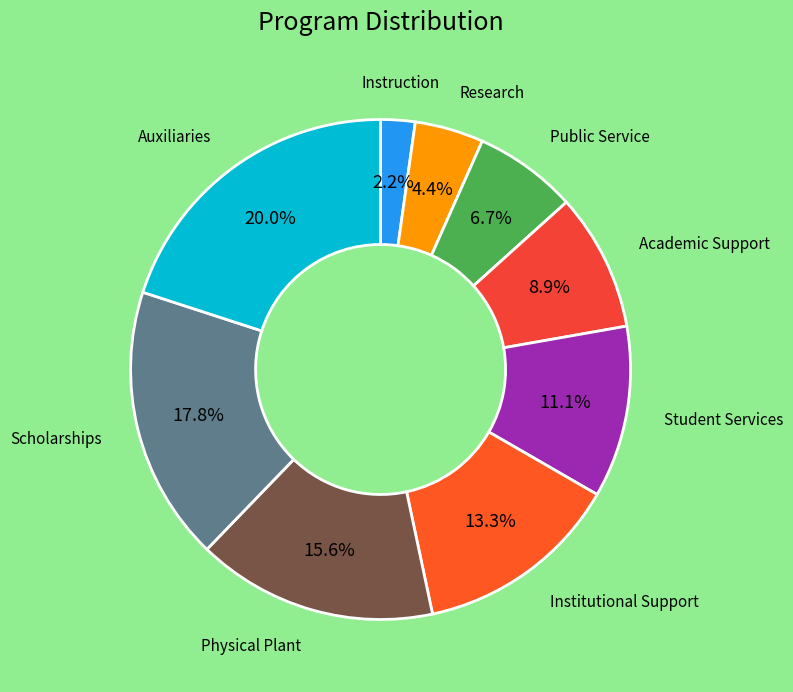

How many segments does this pie chart have?

9